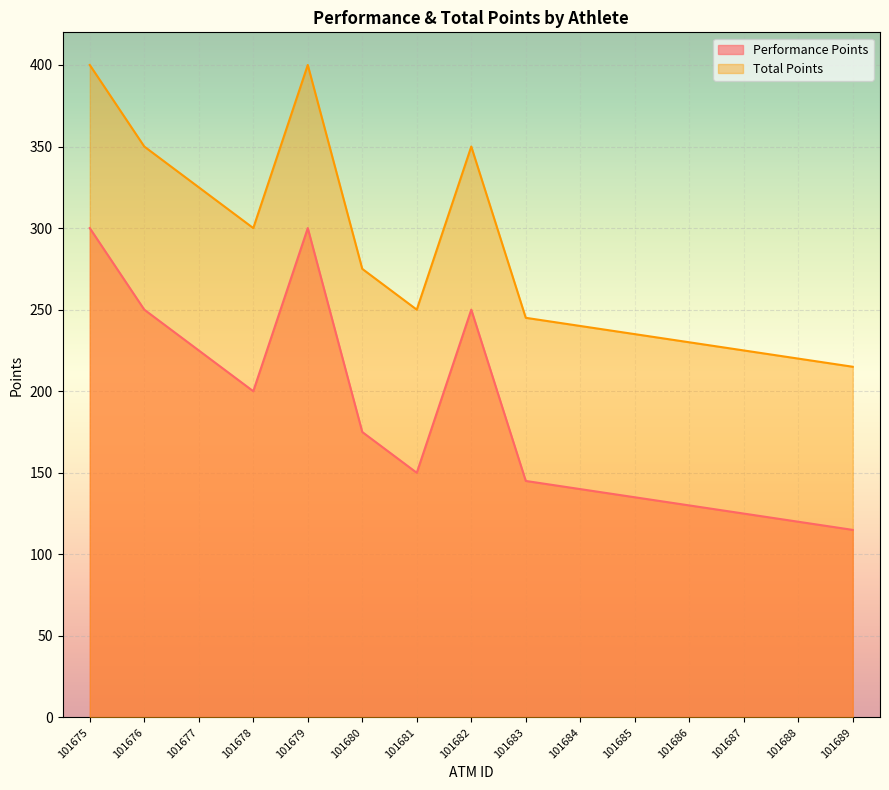

How many lines are shown in the chart?

2